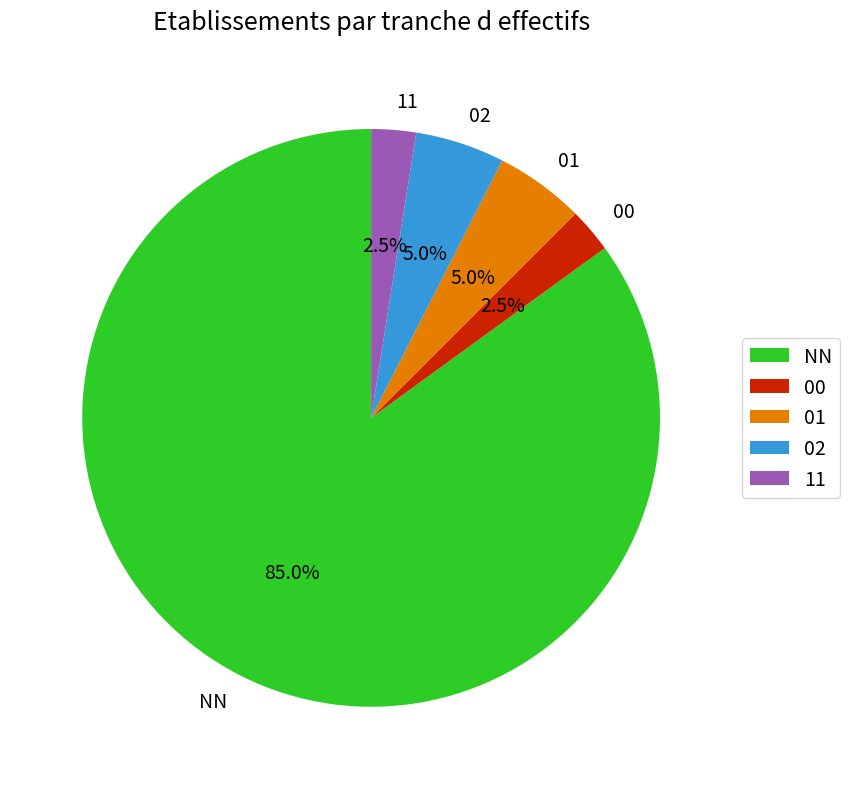

Which category has the biggest portion of the pie?

NN